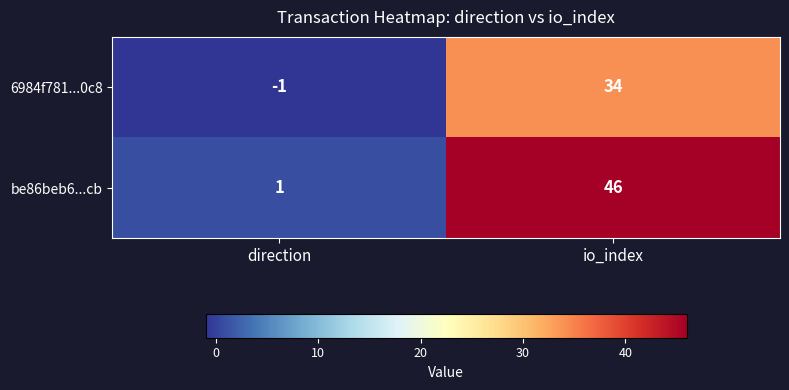

What is the total value across all series at io_index?

80